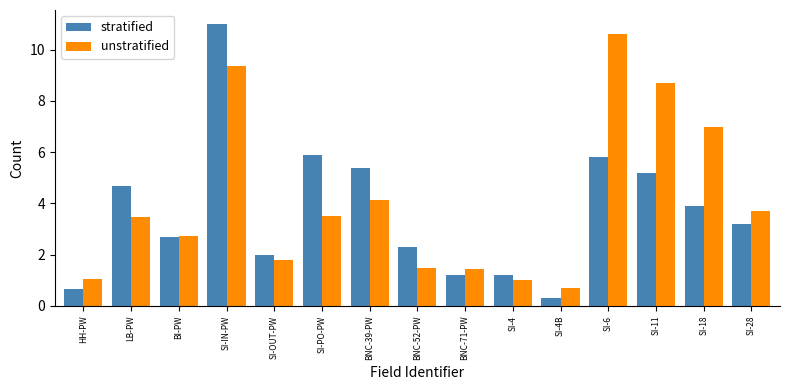

At which label does unstratified reach its peak?

SI-6